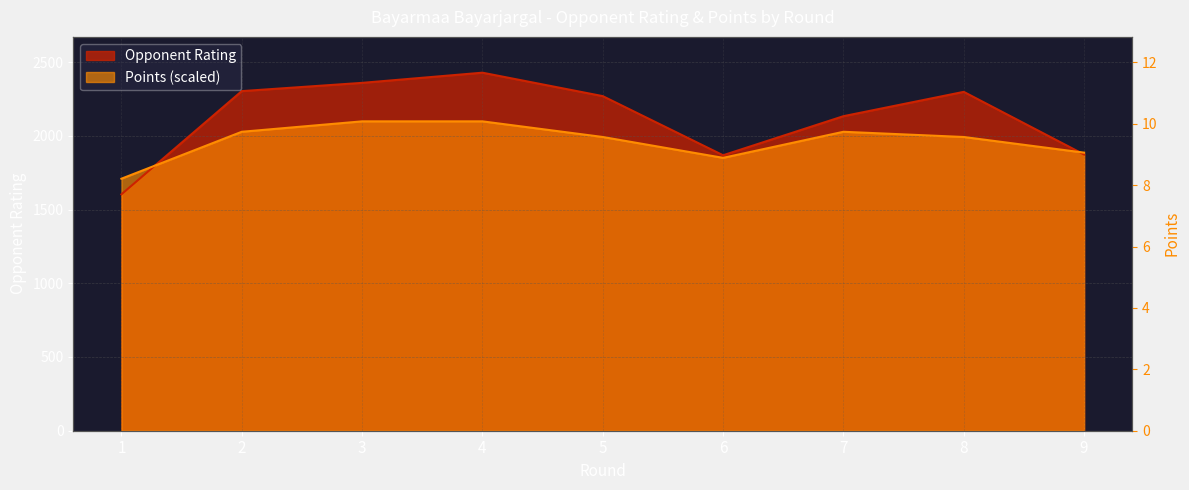

Reading left to right, transcribe all the data shown in this chart.

Rating: 1603.0	2303.0	2359.0	2428.0	2269.0	1868.0	2133.0	2298.0	1873.0
Points: 1709.1	2027.3	2098.0	2098.0	1991.9	1850.5	2027.3	1991.9	1885.9